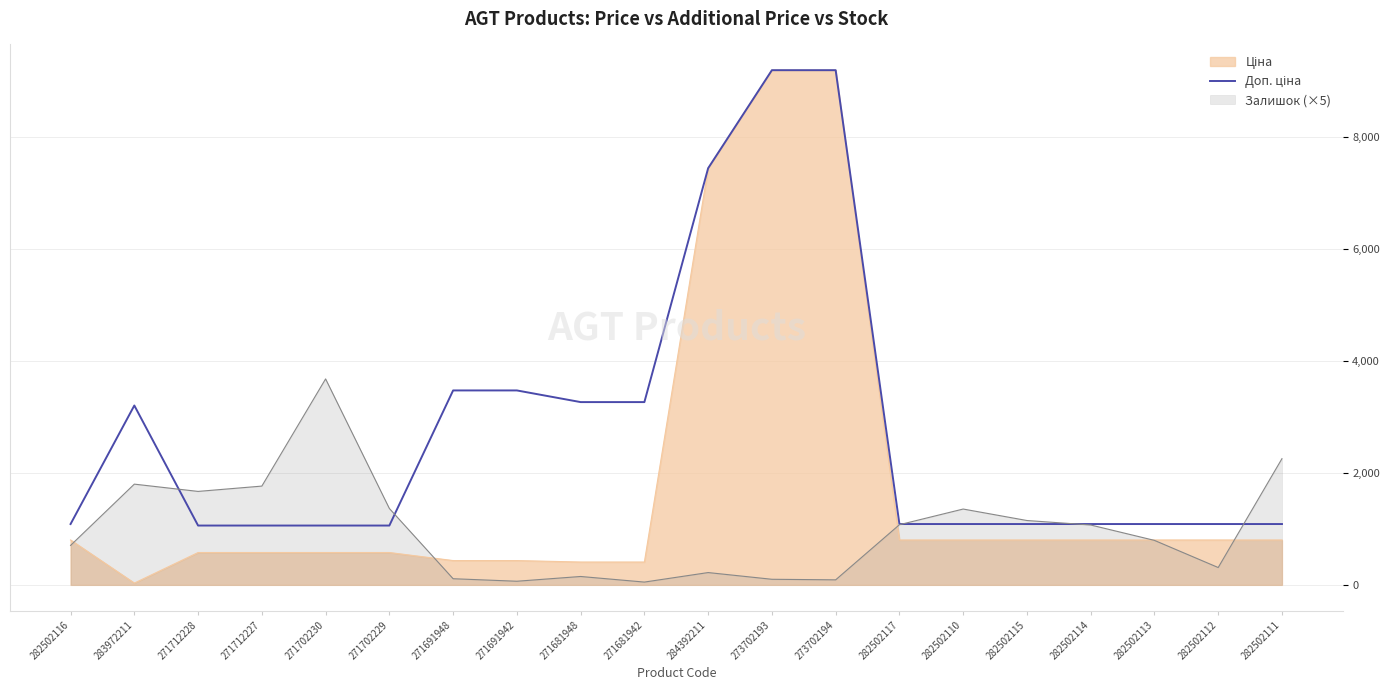

True or false: the data shows 657.6 at 271702230.

False